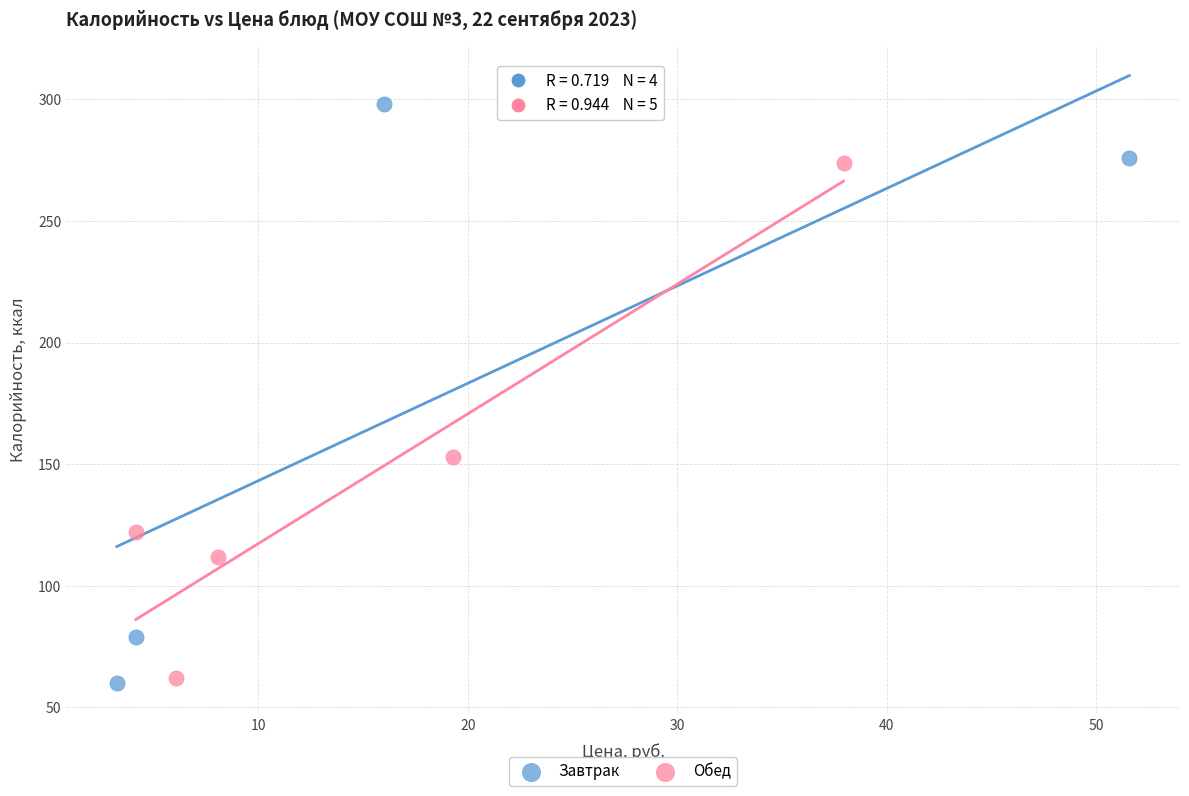

Which series contains the highest Y value?

Завтрак